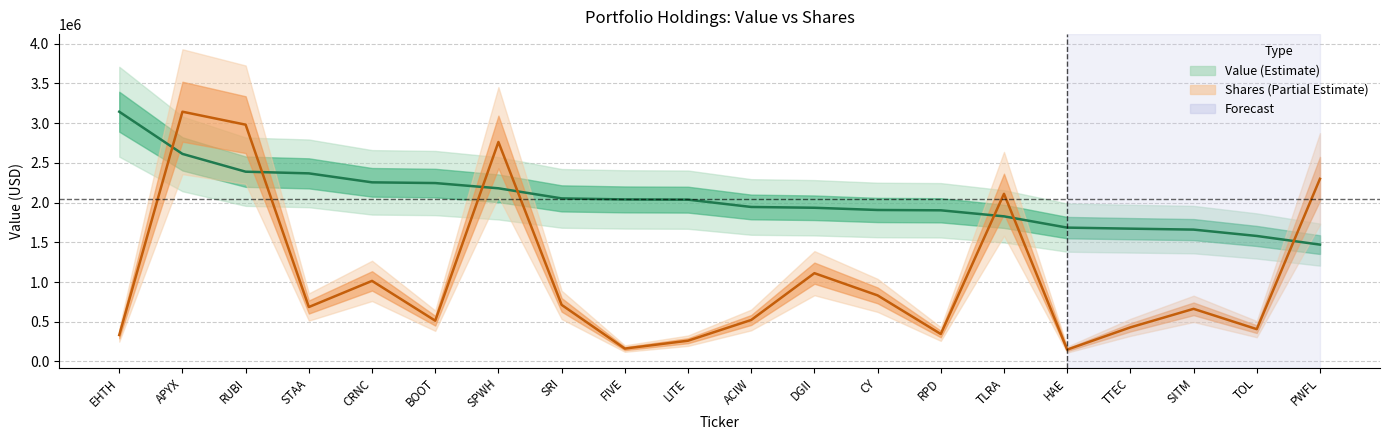

Which series ends up on top after the final intersection of Value and Shares?

Shares